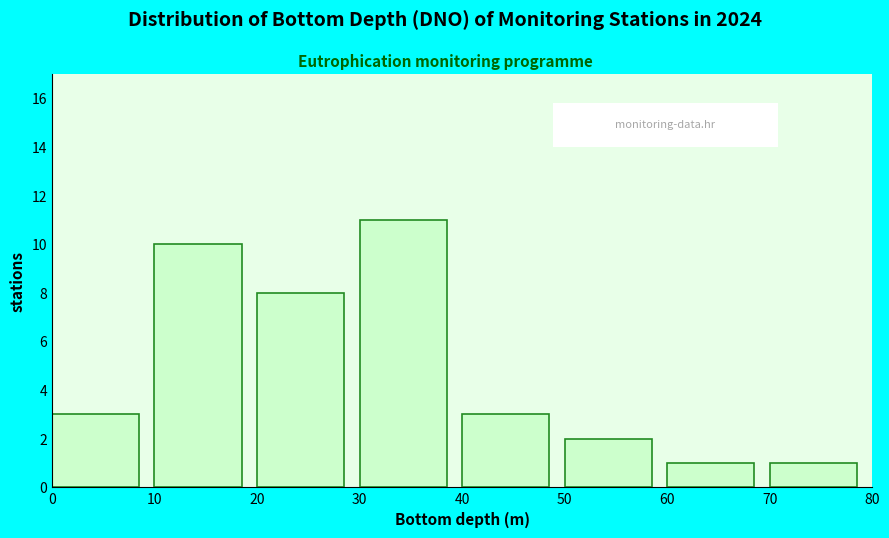

Reading left to right, transcribe this chart: for each bar, give the range it covers on the x-axis and its height. The values are not printed on the chart, so give them approximately, as read against the axis.

0 to 10: 3
10 to 20: 10
20 to 30: 8
30 to 40: 11
40 to 50: 3
50 to 60: 2
60 to 70: 1
70 to 80: 1